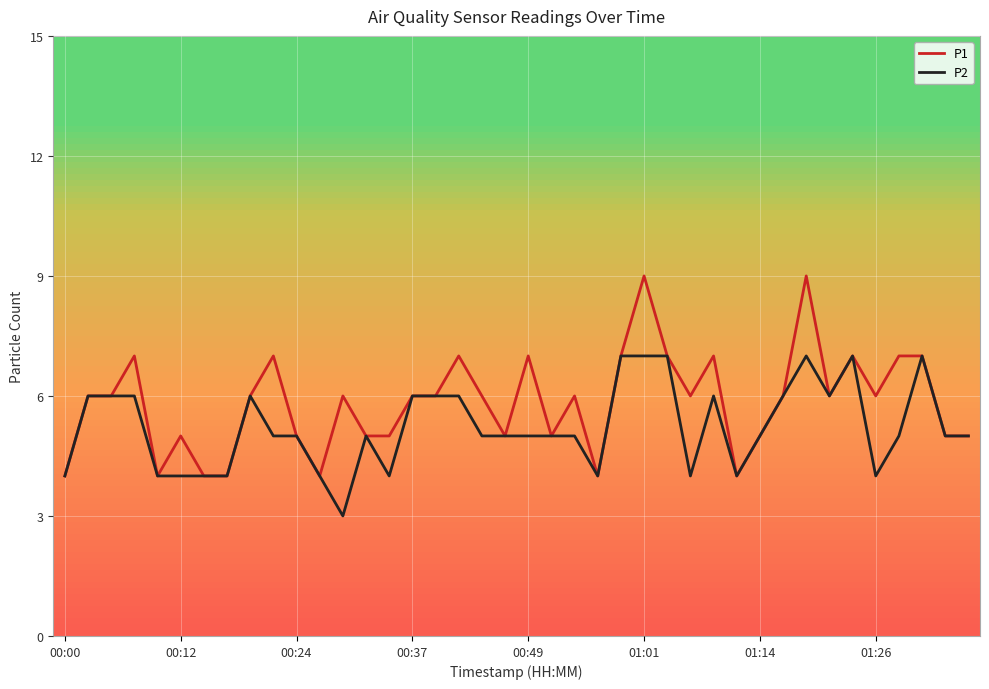

Which series has the widest spread of values?

P1